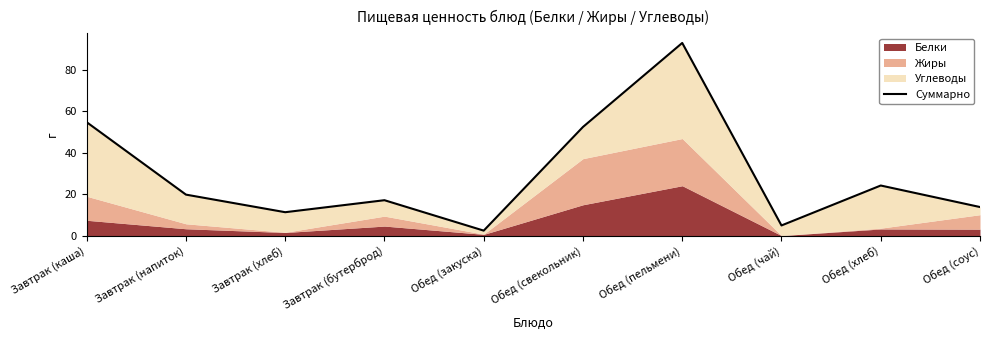

Is it true that the value at Завтрак (напиток) is 27.6?

False